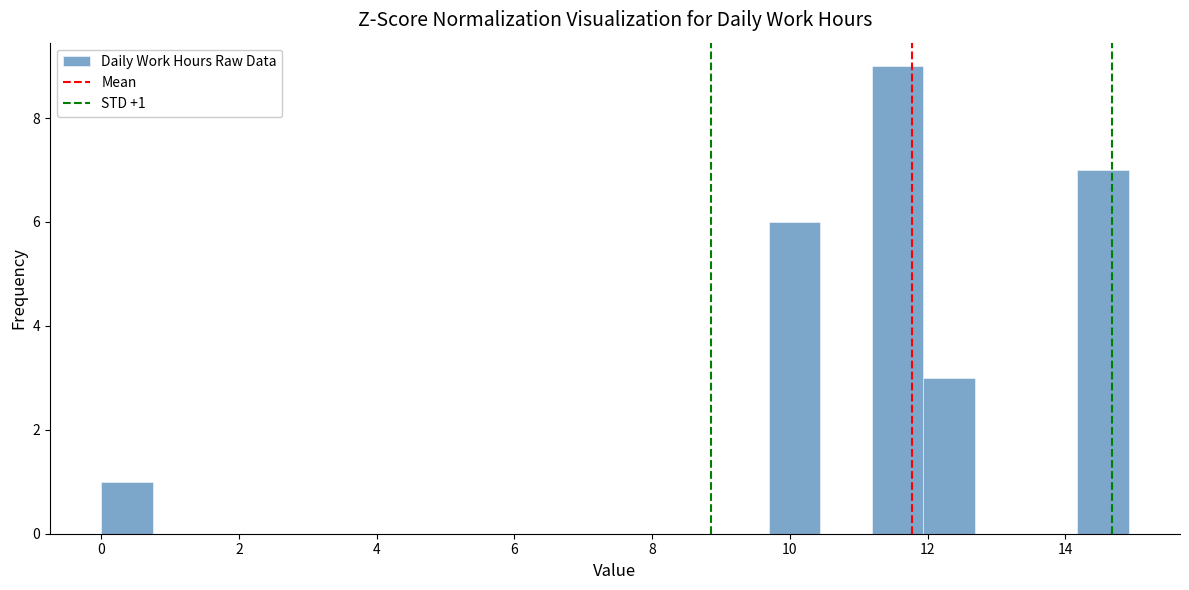

Read against the x-axis, roughly where is the centre of the tallest bar?

11.6